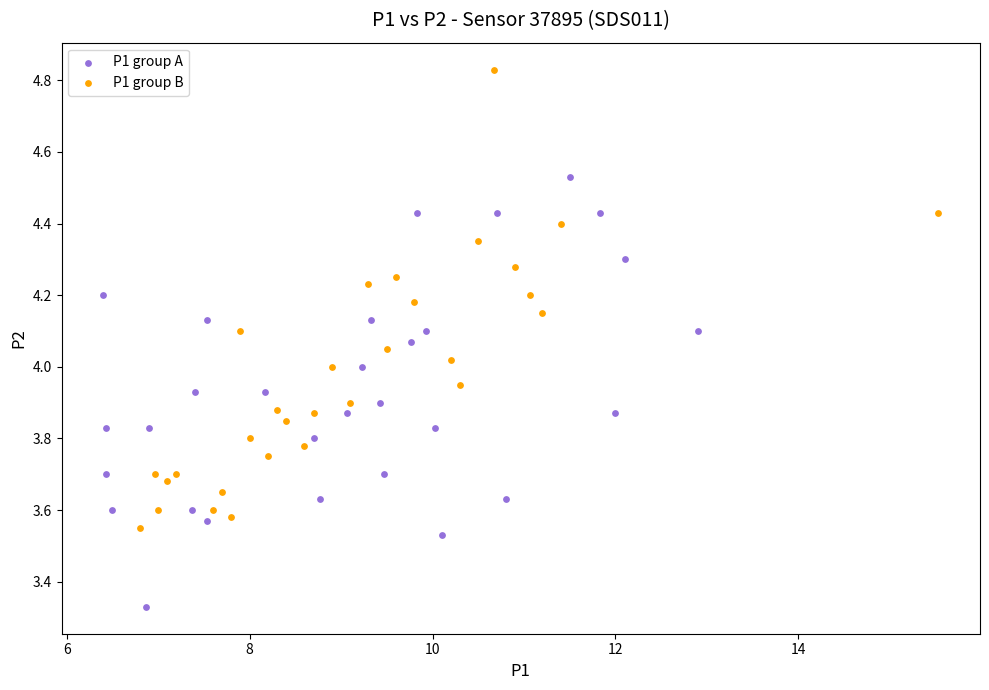

Which series has the widest spread of Y values?

P1 group B